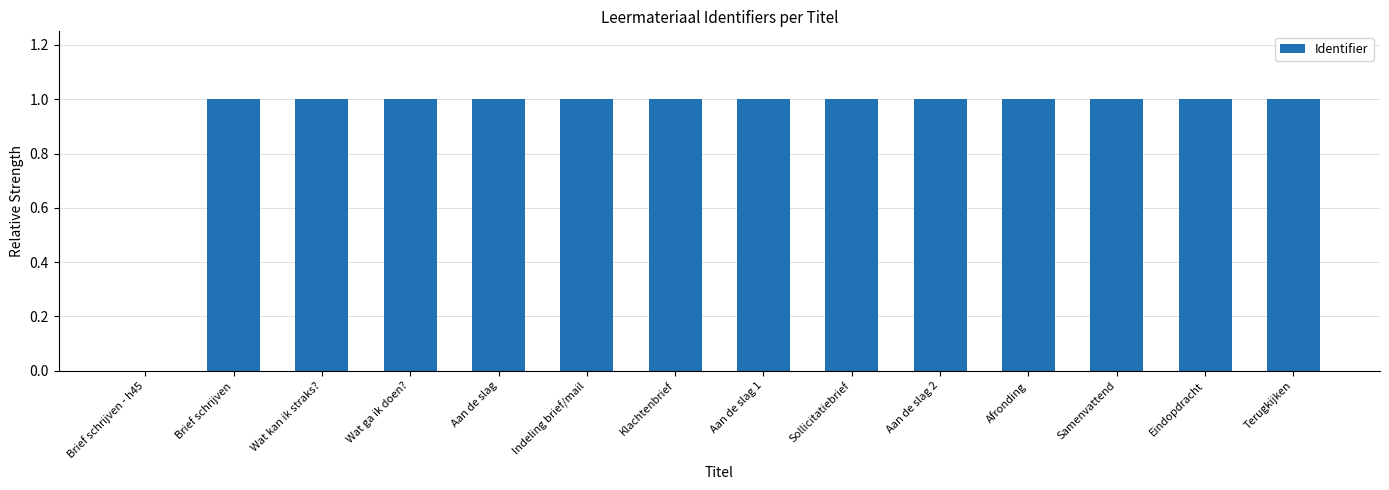

The value at Brief schrijven is 0.7. True or false?

False